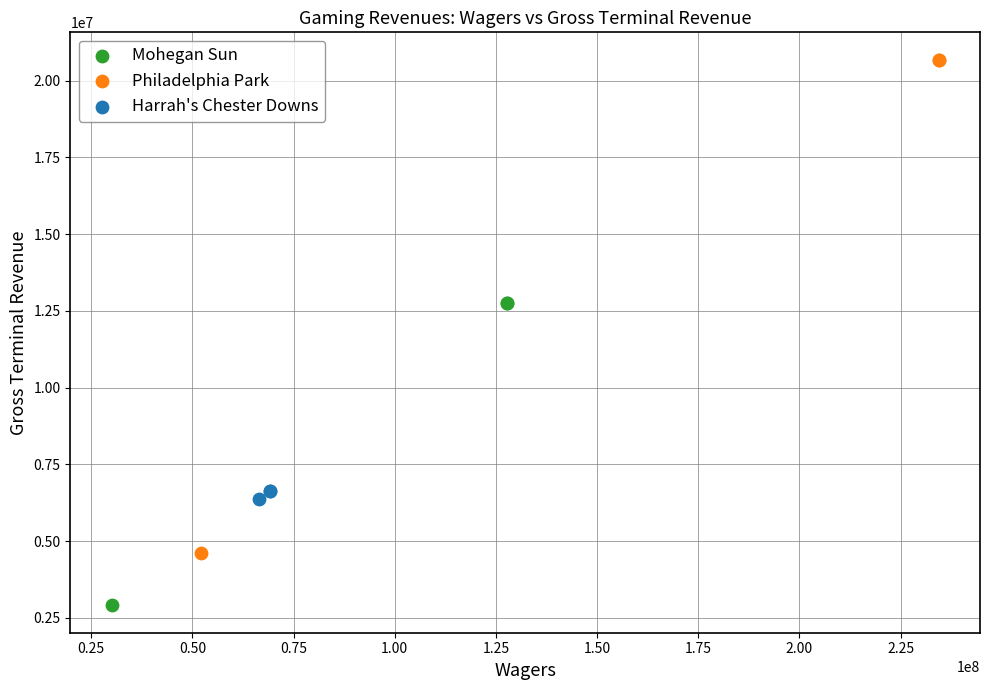

Which series contains the highest Y value?

Philadelphia Park